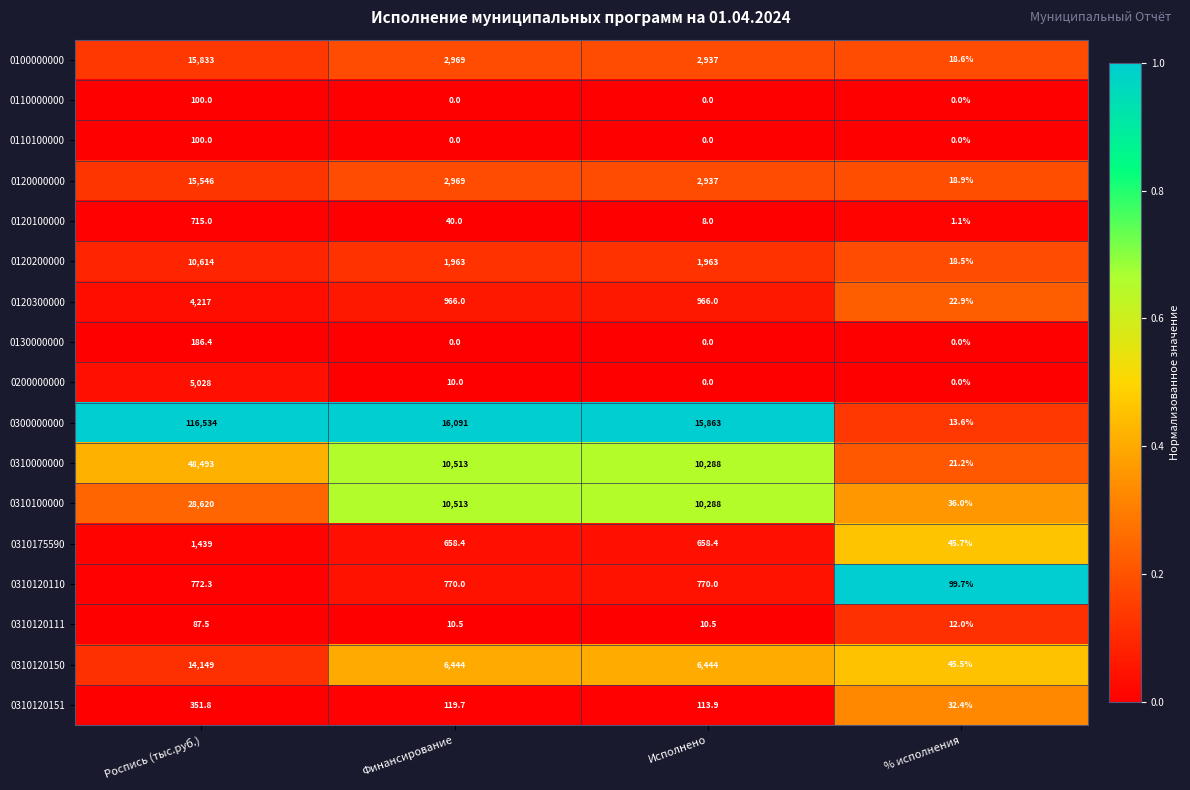

Count the number of categories in the chart.

4